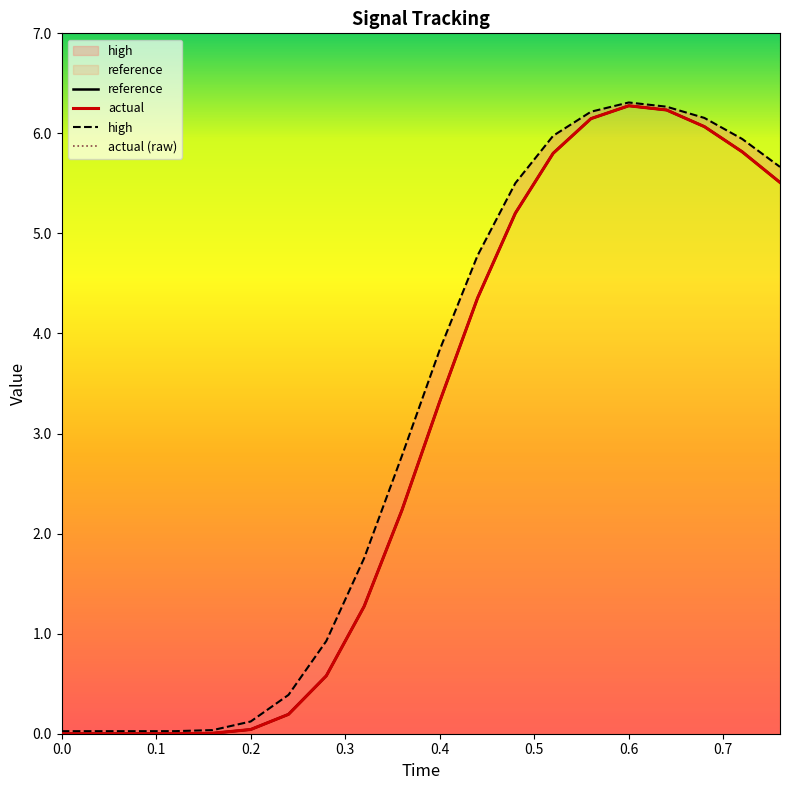

Which series has the largest range (max minus min)?

high